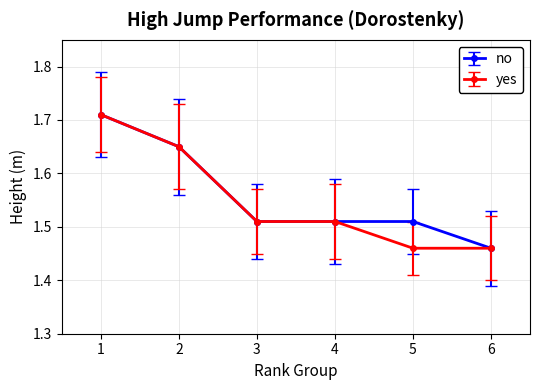

At how many categories does at least one series exceed 1?

6